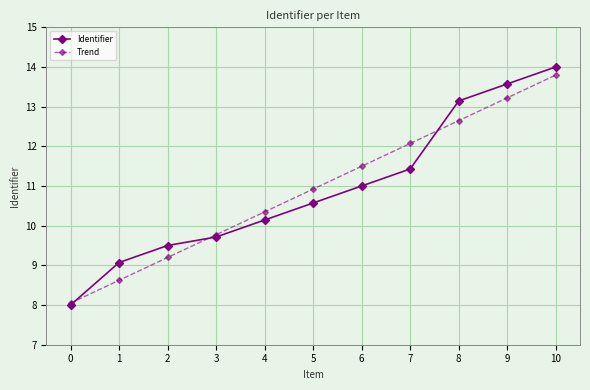

Is it true that Trend equals 13.8 at 10?

True